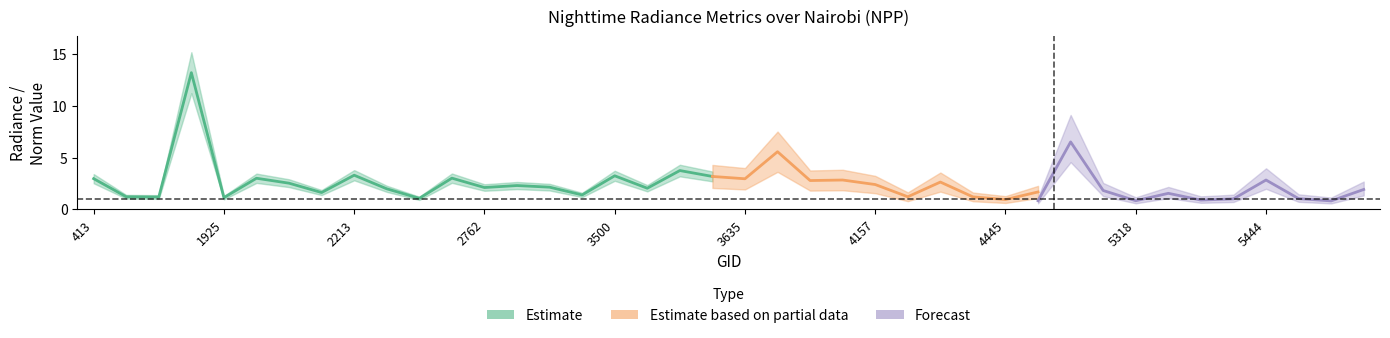

Between 4 and 5, which is larger?

5